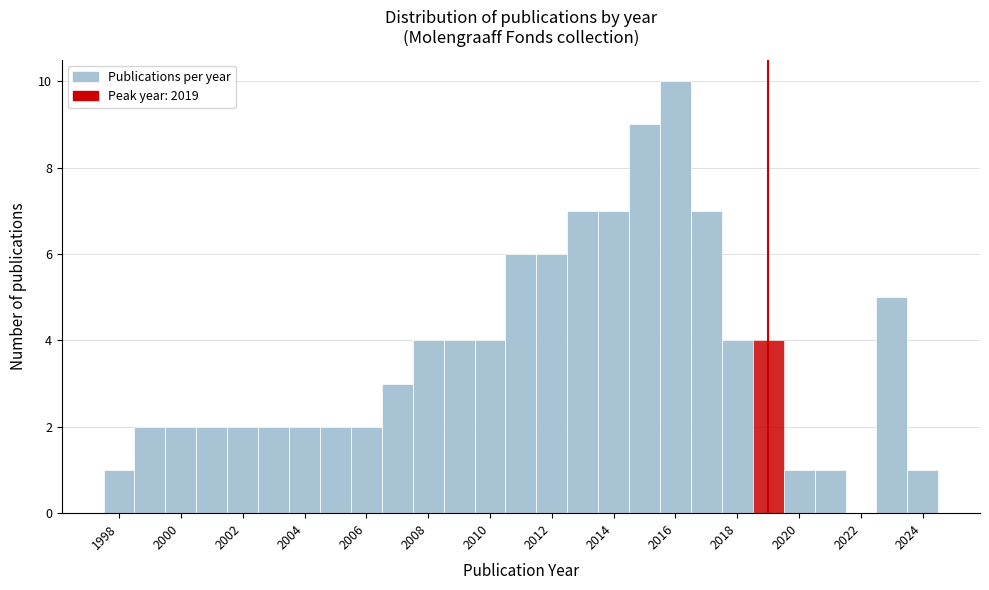

What is the height of the bar covering 2002.5 to 2003.5 on the x-axis? Neither the bar edges nor the heights are printed on the chart, so give them approximately, as read against the axes.

2